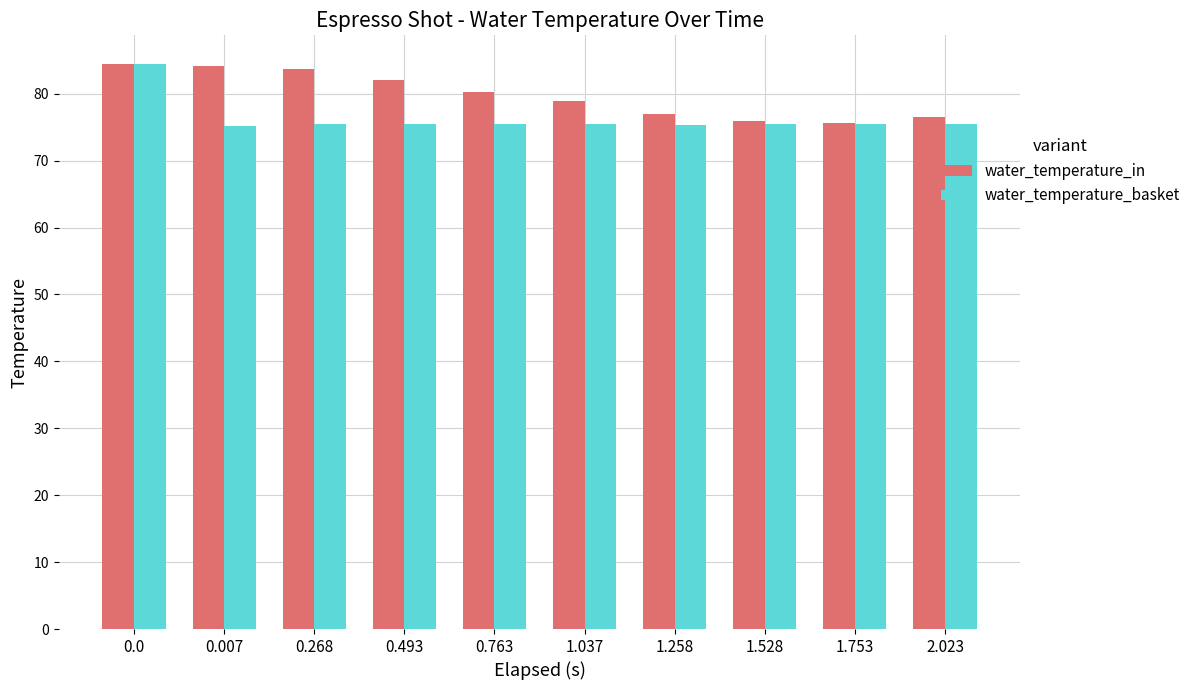

Which series changed the most between 0.268 and 2.023?

water_temperature_in